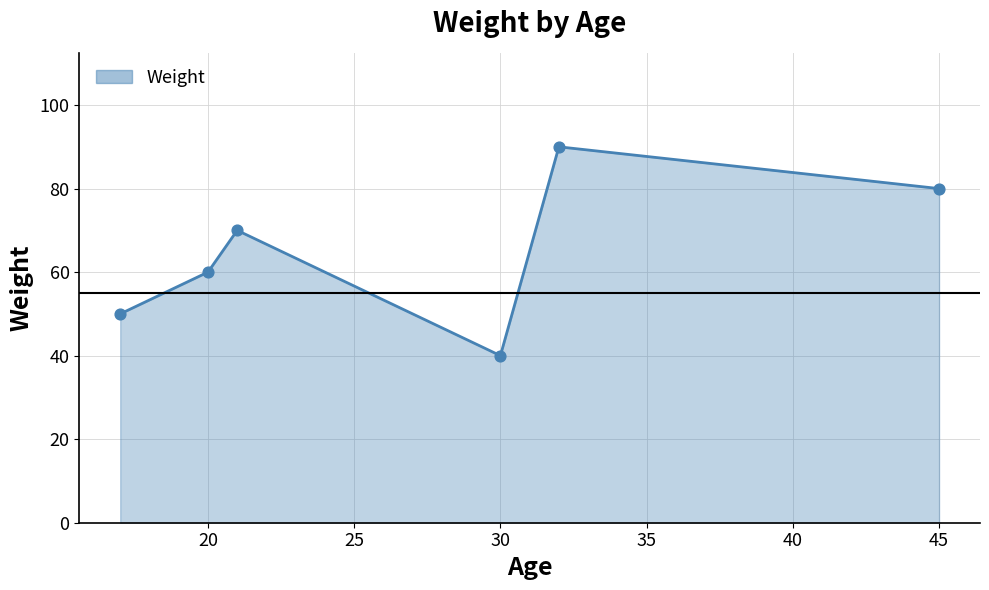

How many interior local valleys (lower than both neighbors) does the data have?

1